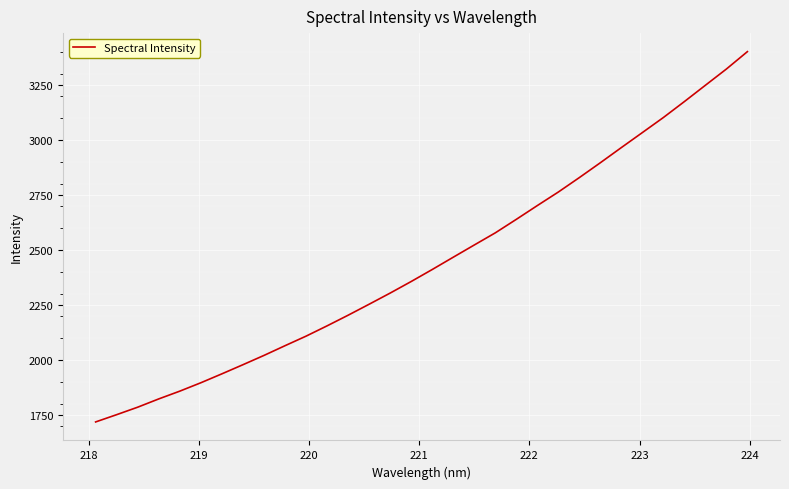

What is the greatest value displayed?

3399.9